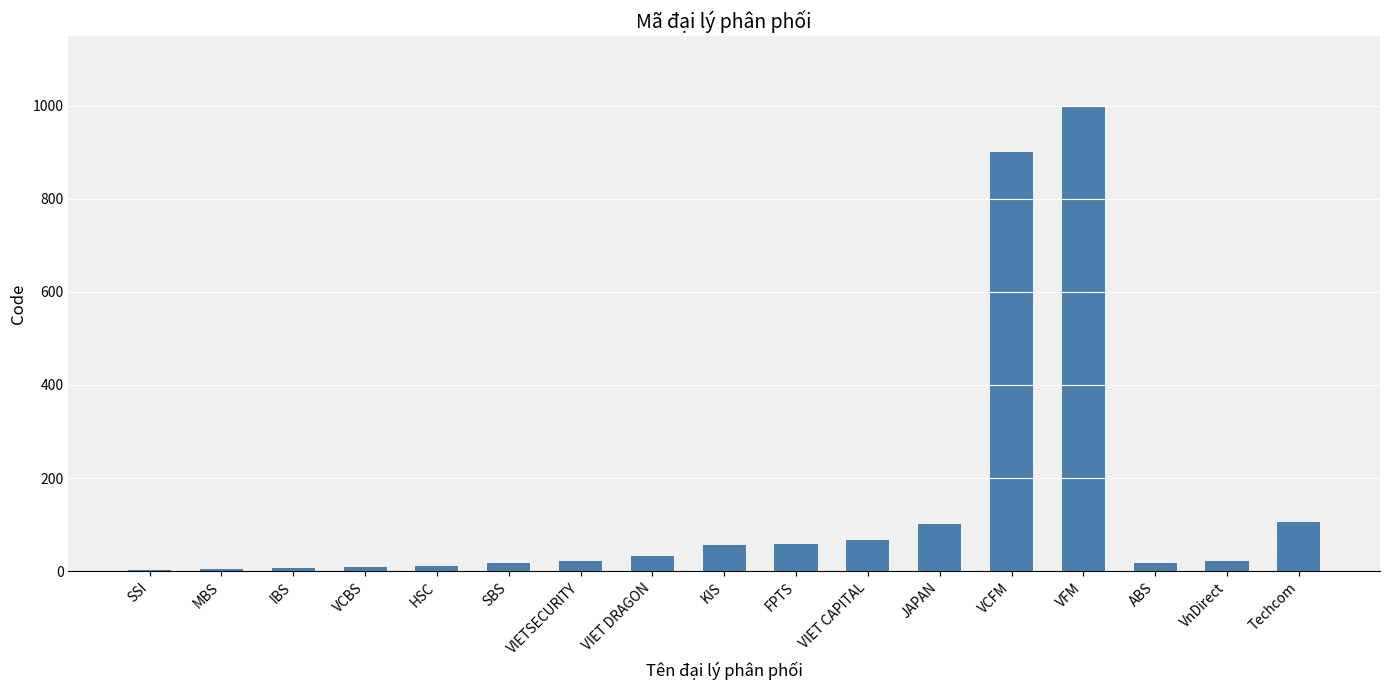

The value at KIS is 97. True or false?

False